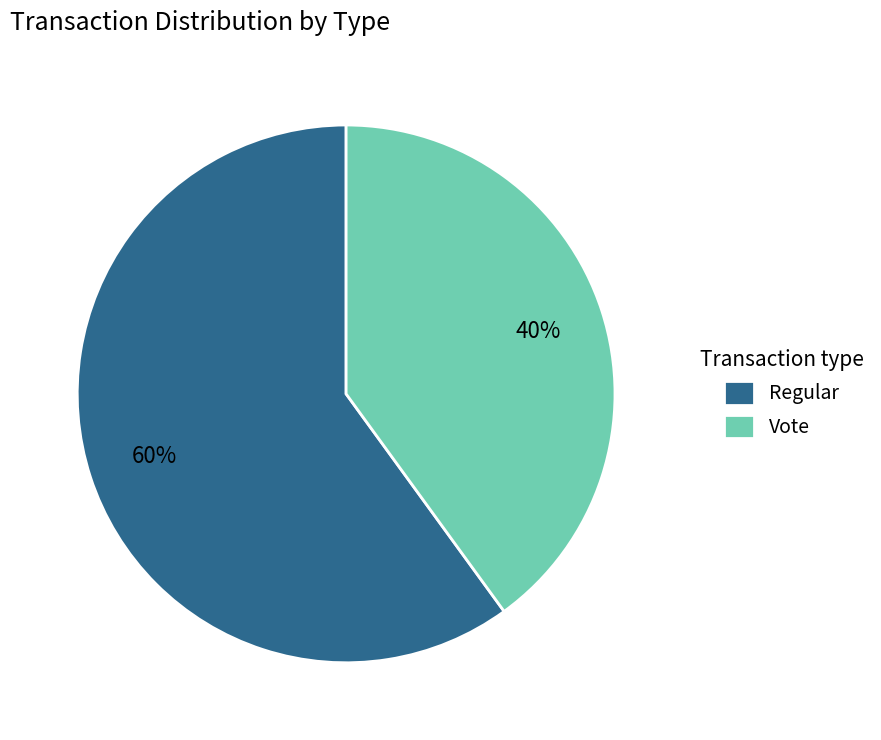

Is there any slice that represents more than half of the pie?

Yes